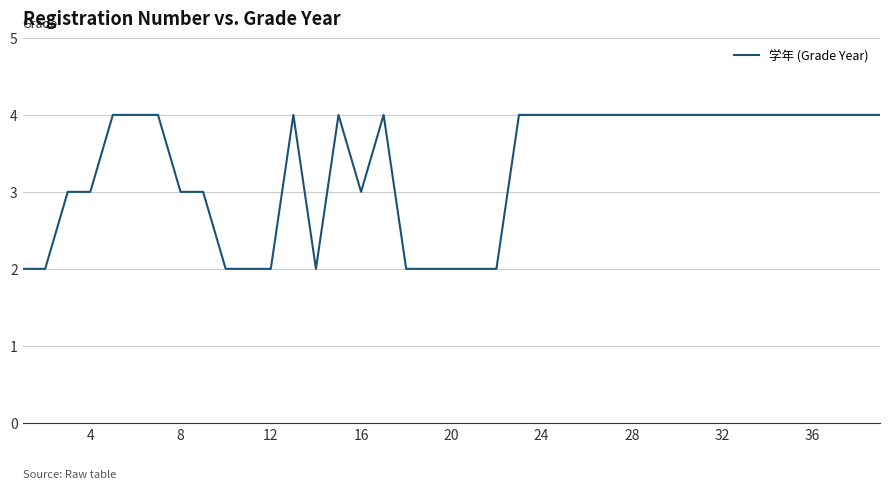

What is the greatest value displayed?

4